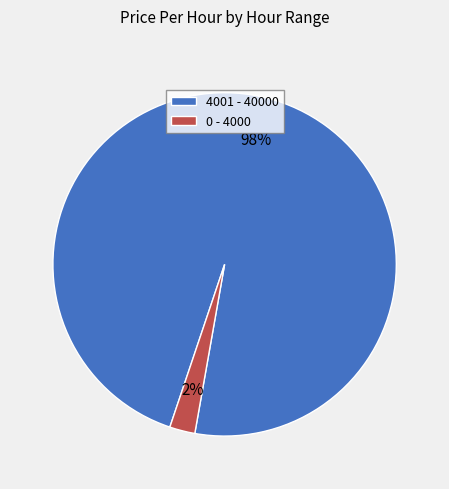

Do 4001 - 40000 and 0 - 4000 together represent more than half of the pie?

Yes